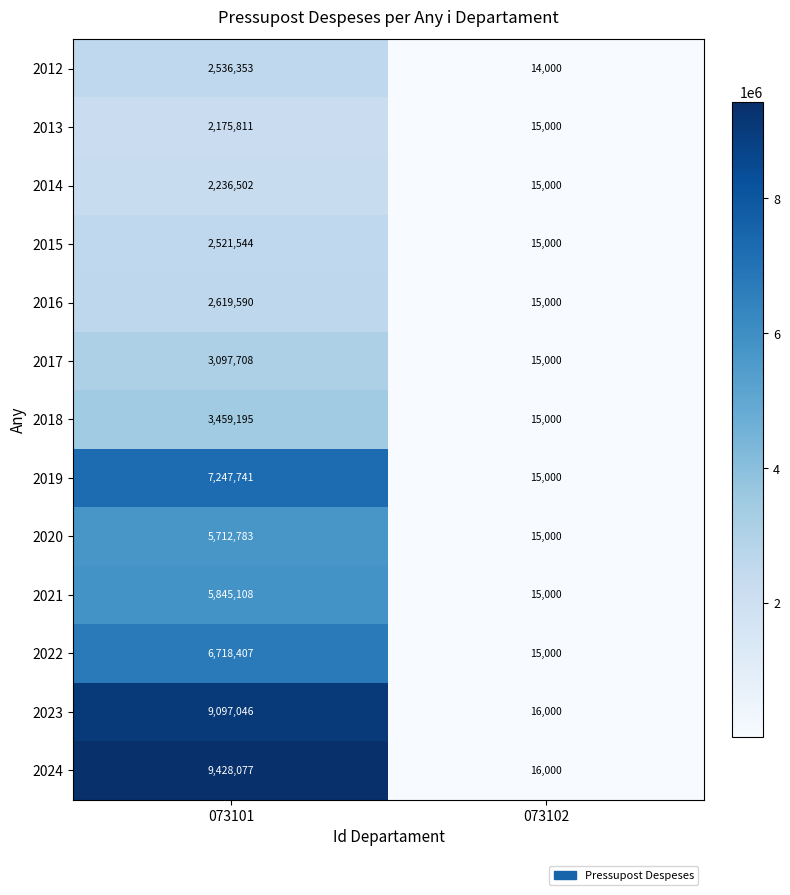

Between 073101 and 073102, which series saw the biggest shift?

2024